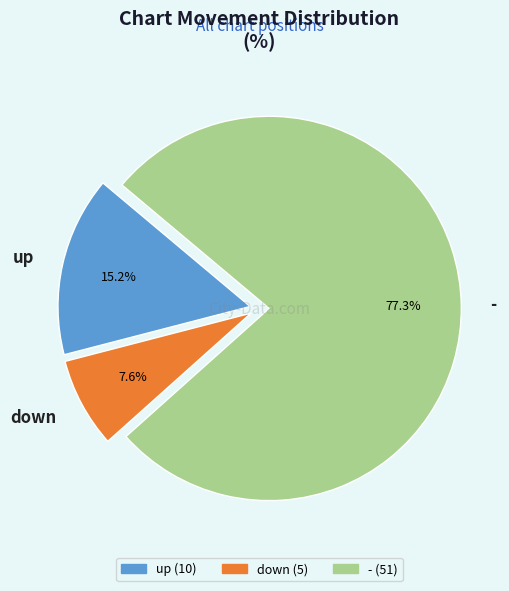

To the nearest percent, what portion does down represent?

8%